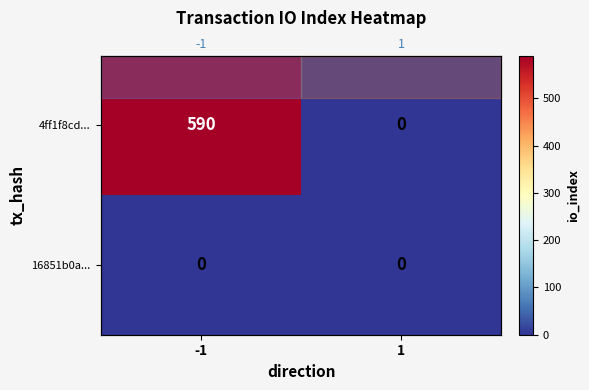

At how many categories does at least one series exceed 462?

1